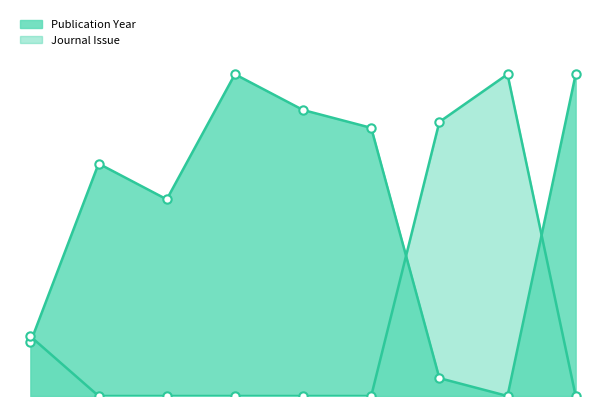

How many intersections are there between Journal Issue and Publication Year?

3